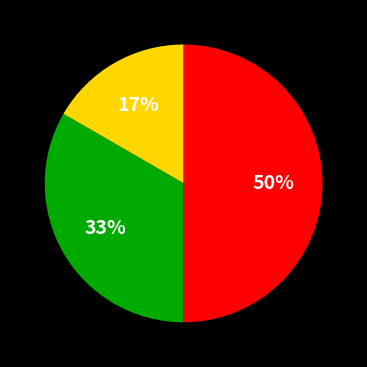

To the nearest percent, what is the average slice percentage?

33%